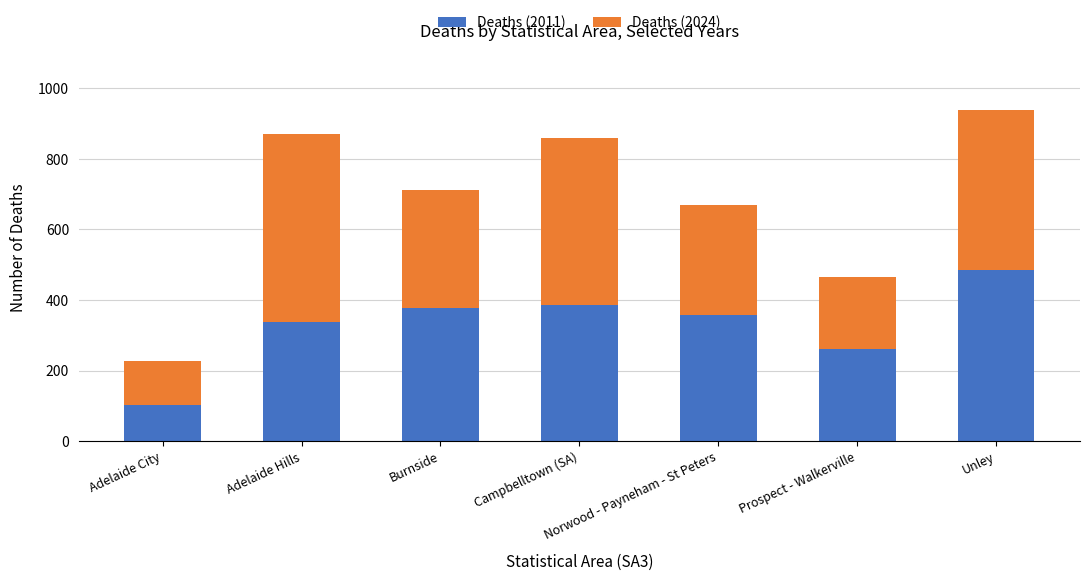

What is the sum of all Deaths (2011) values?

2306